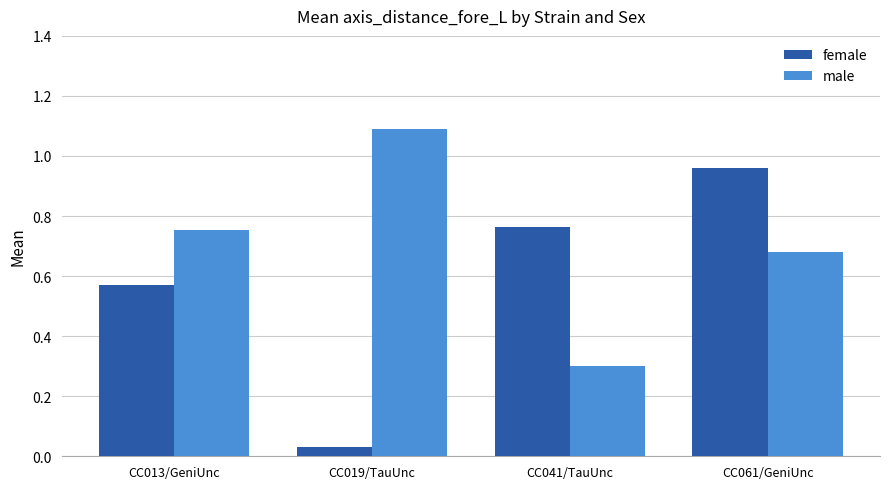

Which series has the largest total across all categories?

male